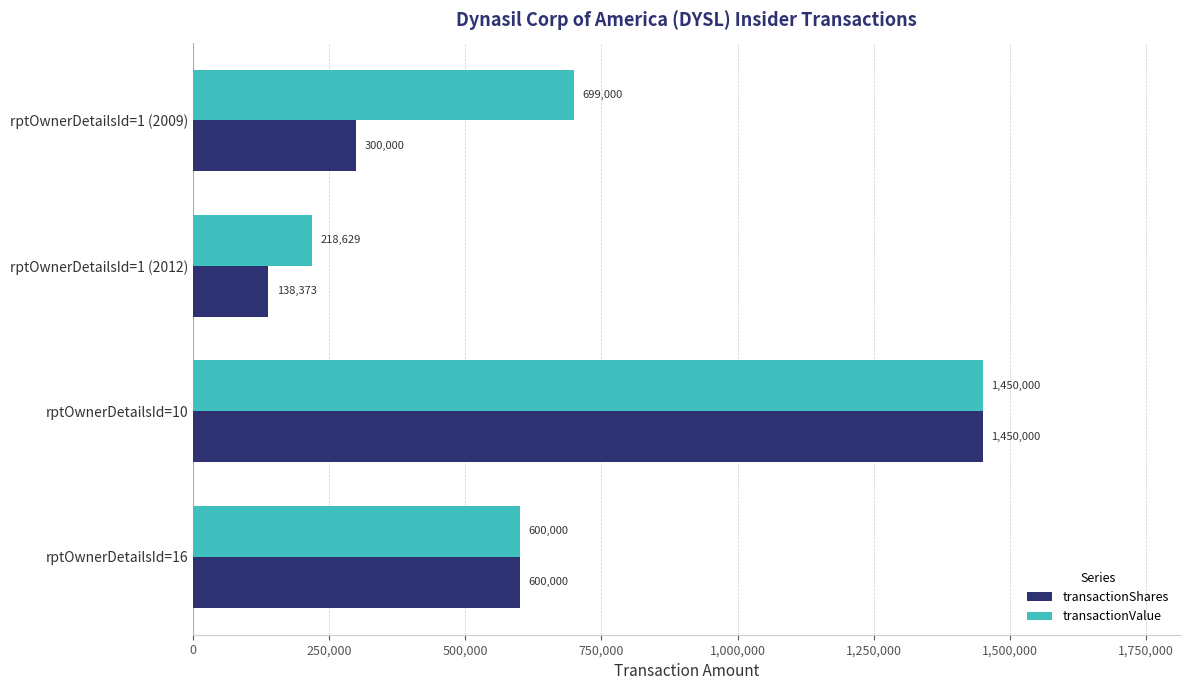

How many distinct data groups are displayed?

2